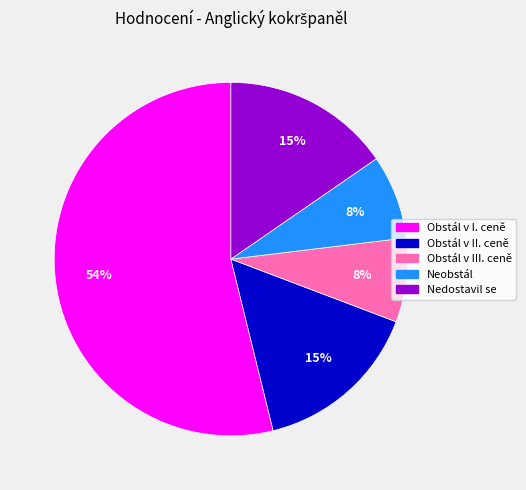

To the nearest percent, what is the combined percentage of Nedostavil se and Neobstál?

23%